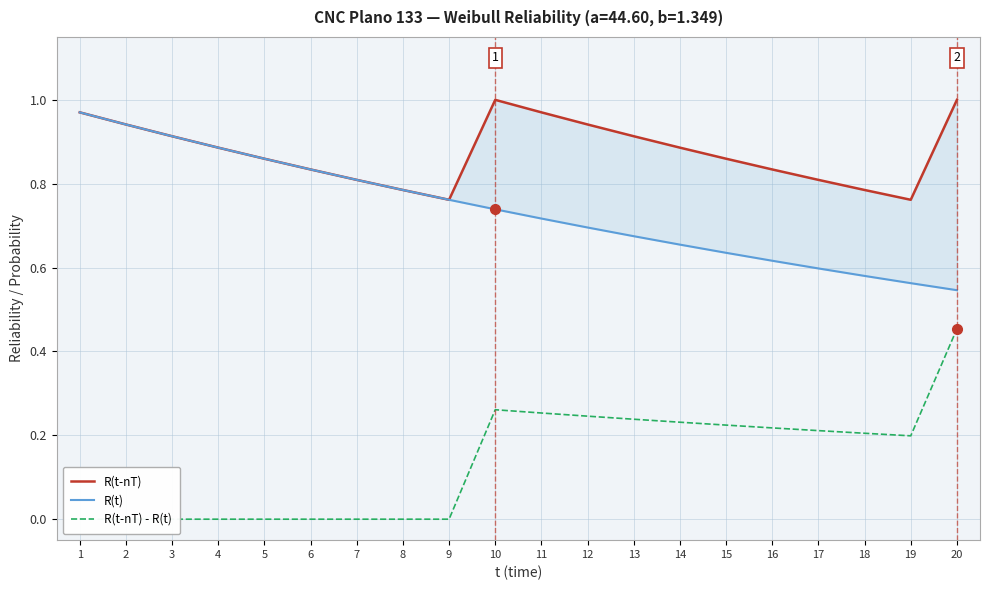

Rank the series at 3 from lowest to highest value.

R(t-nT) - R(t), R(t-nT), R(t)